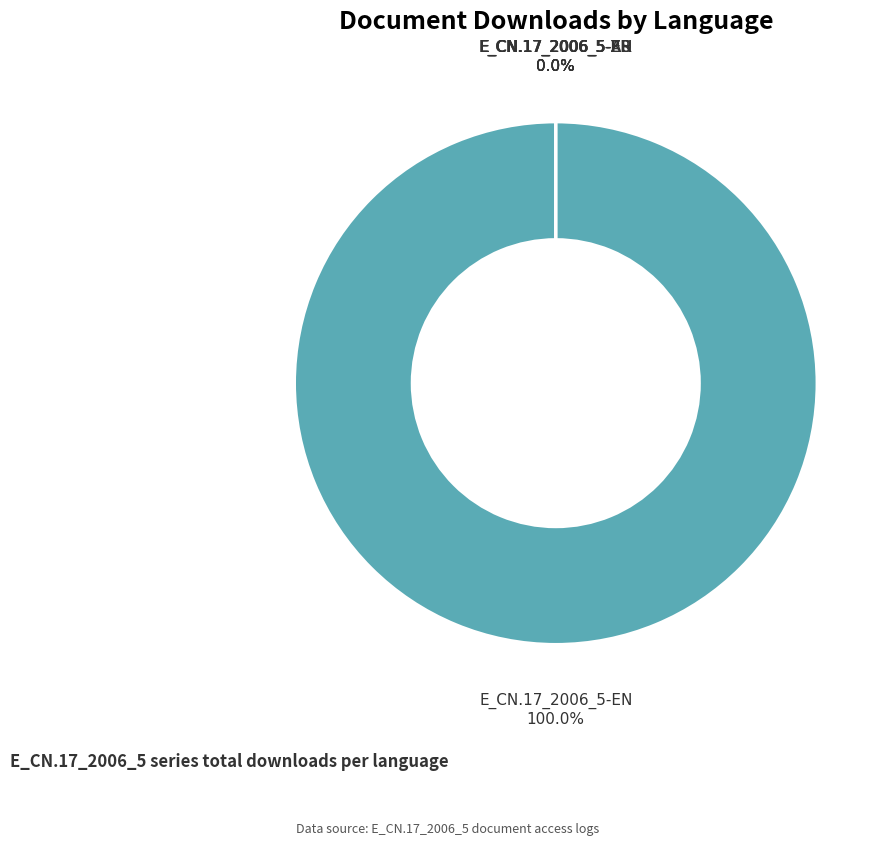

True or false: E_CN.17_2006_5-EN accounts for 99% of the total.

False